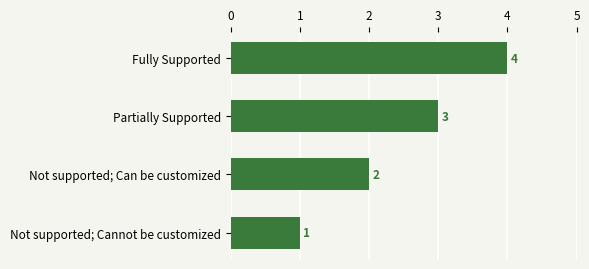

What is the value of the 1st bar from the top?

4